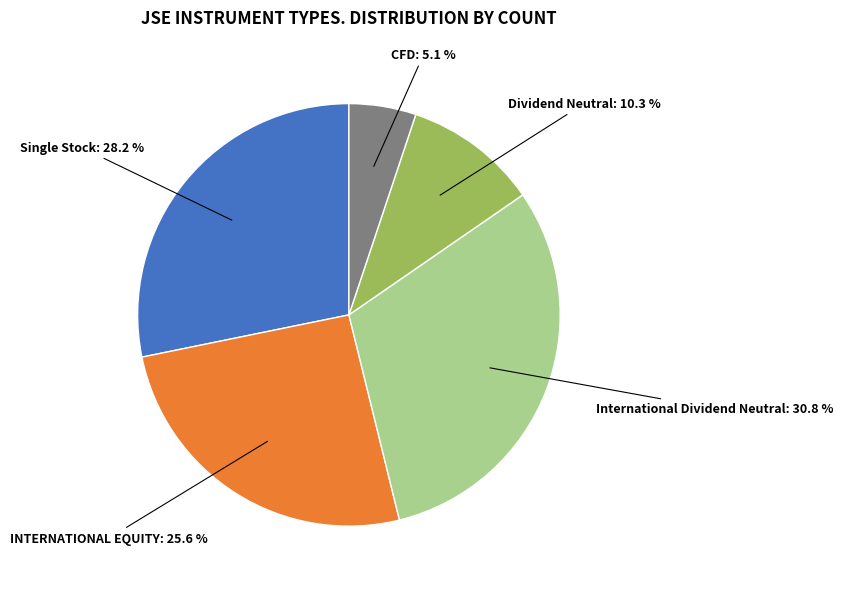

Is there a majority slice in this chart?

No